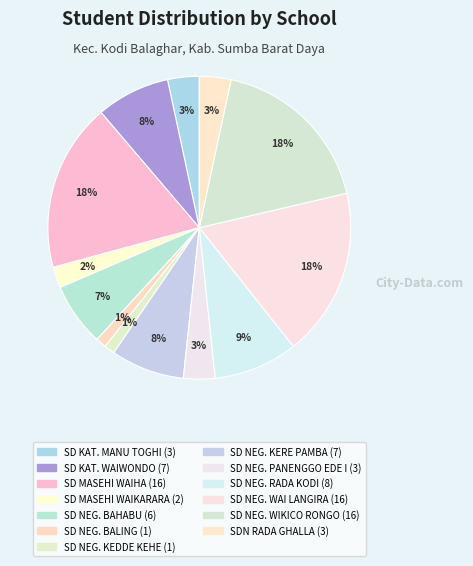

How many slices are in this pie chart?

13